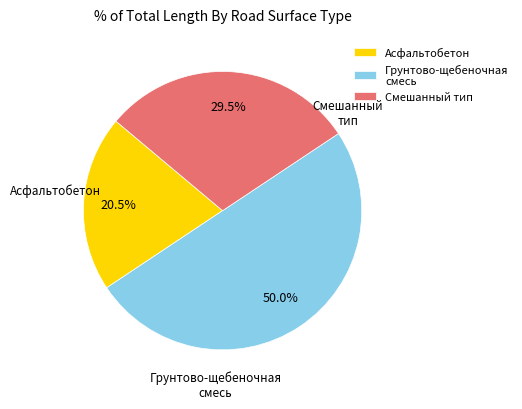

To the nearest percent, what is the difference between the largest and smallest slice percentages?

30%